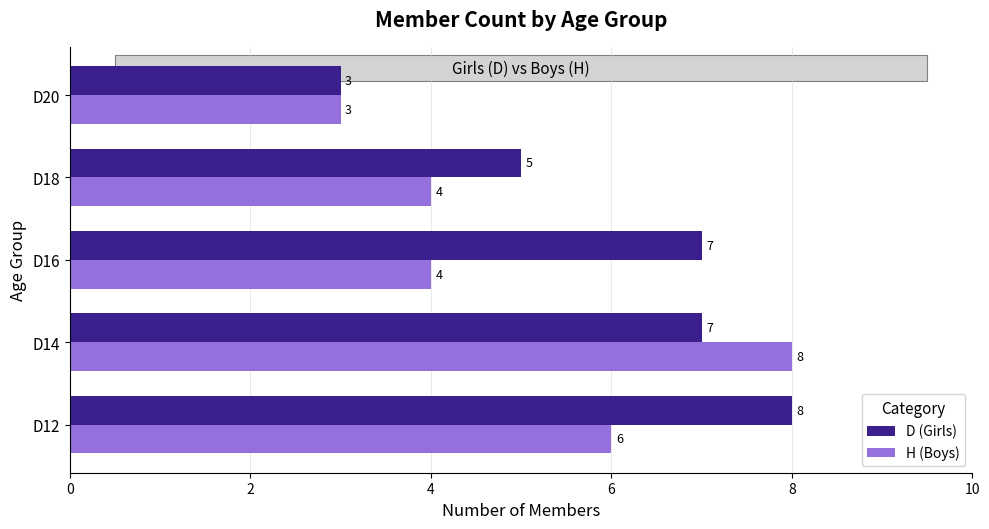

What is the difference between the highest and lowest values at D16?

3